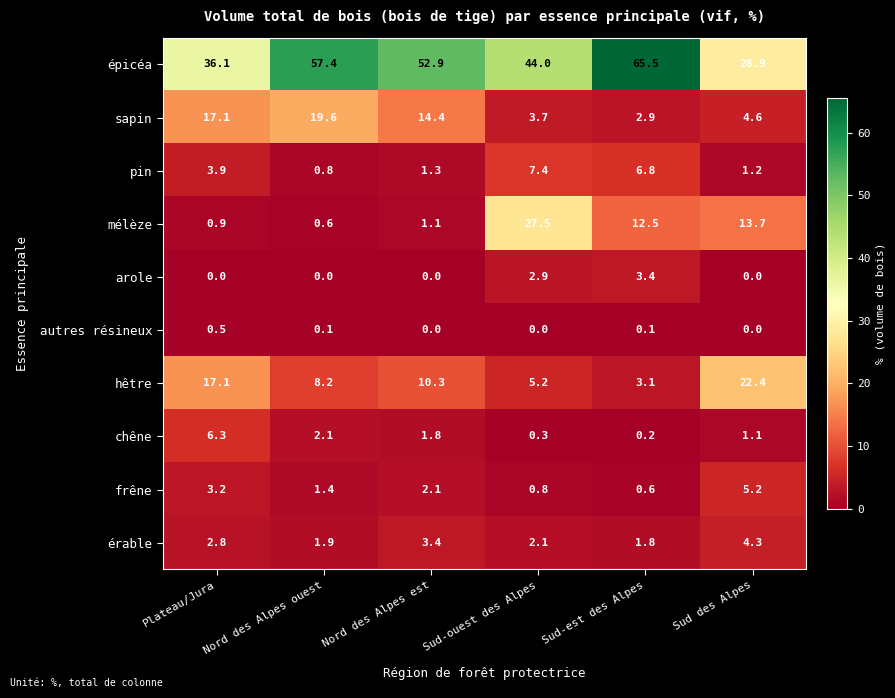

How many arole values are between 0 and 2?

4